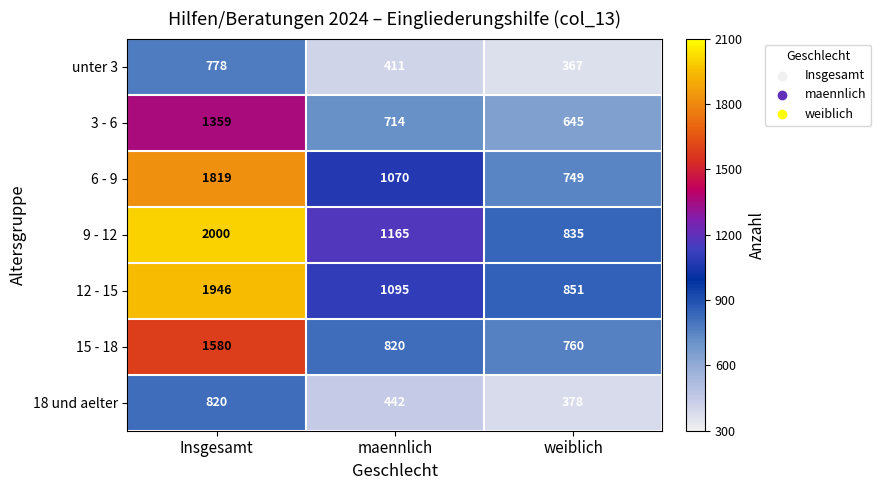

Reading left to right, what are all the values shown in this chart?

unter 3: Insgesamt=778	maennlich=411	weiblich=367
3 - 6: Insgesamt=1359	maennlich=714	weiblich=645
6 - 9: Insgesamt=1819	maennlich=1070	weiblich=749
9 - 12: Insgesamt=2000	maennlich=1165	weiblich=835
12 - 15: Insgesamt=1946	maennlich=1095	weiblich=851
15 - 18: Insgesamt=1580	maennlich=820	weiblich=760
18 und aelter: Insgesamt=820	maennlich=442	weiblich=378